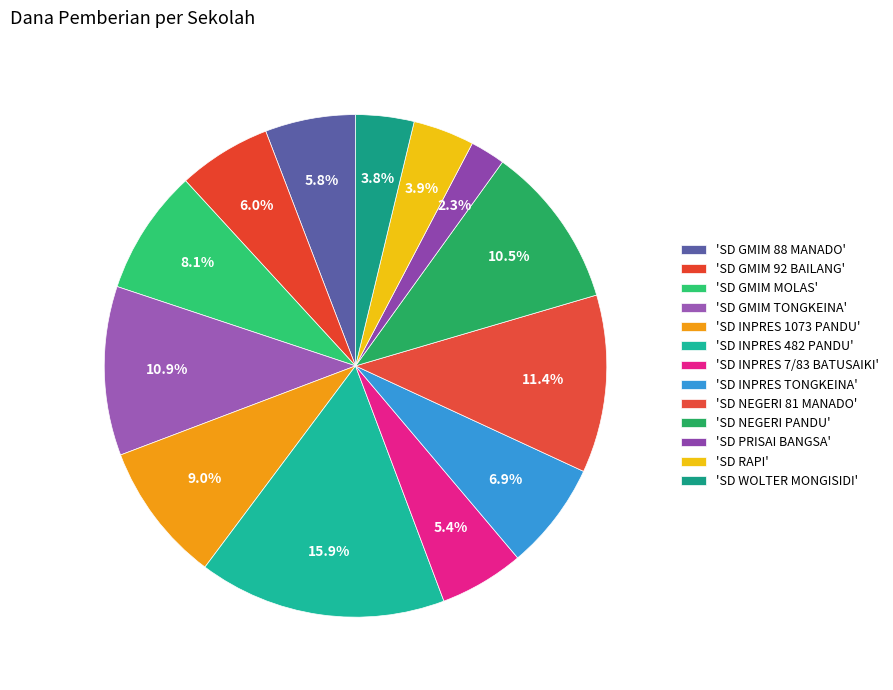

How many segments does this pie chart have?

13